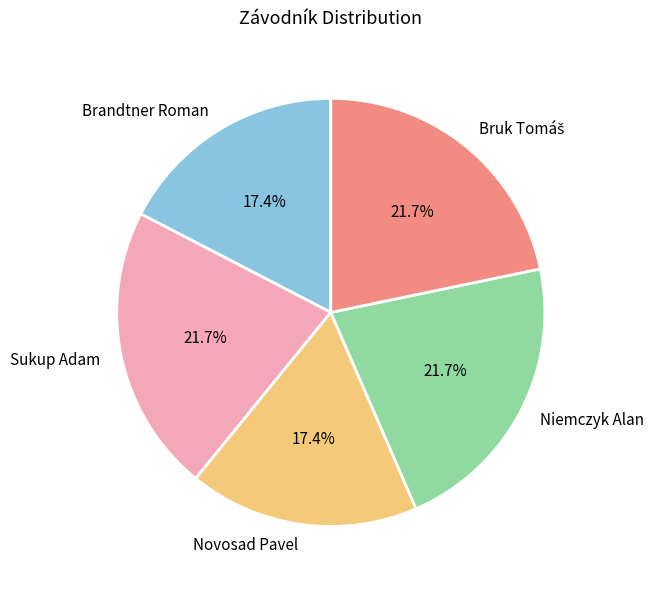

Is there any slice that represents more than half of the pie?

No